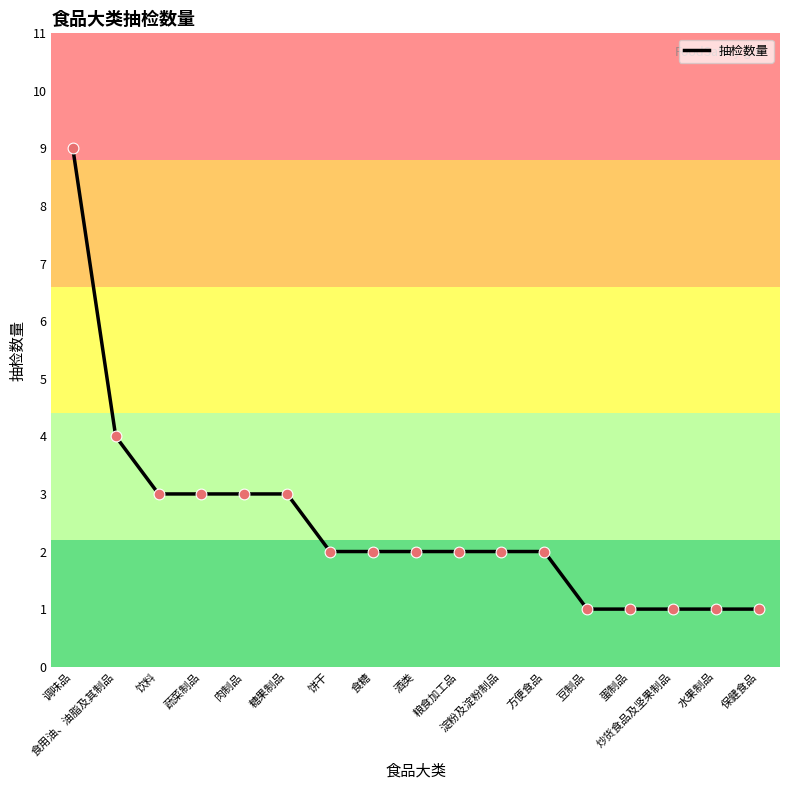

Approximately how many times larger is the value at 食糖 compared to 调味品?

0.2